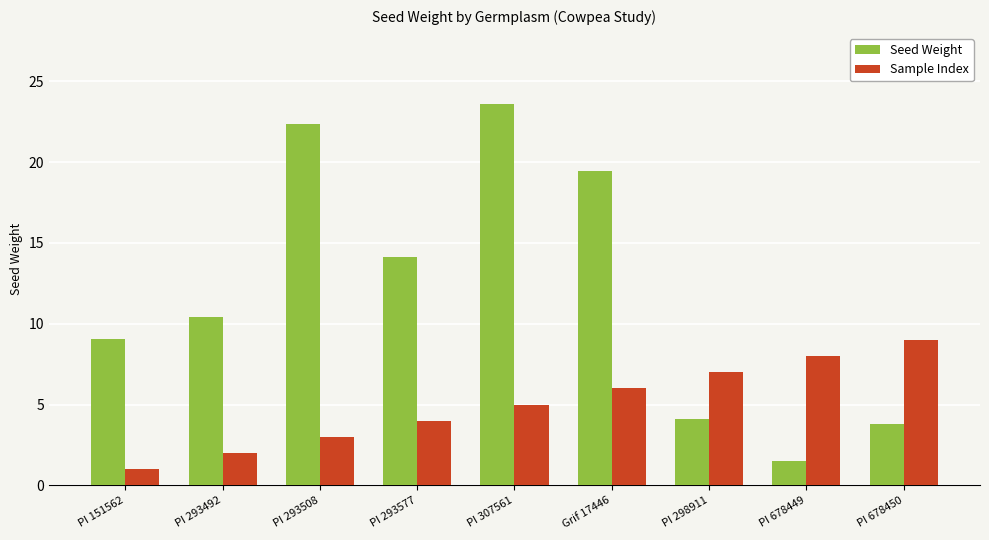

True or false: Sample Index has a value of 8.0 at PI 678449.

True